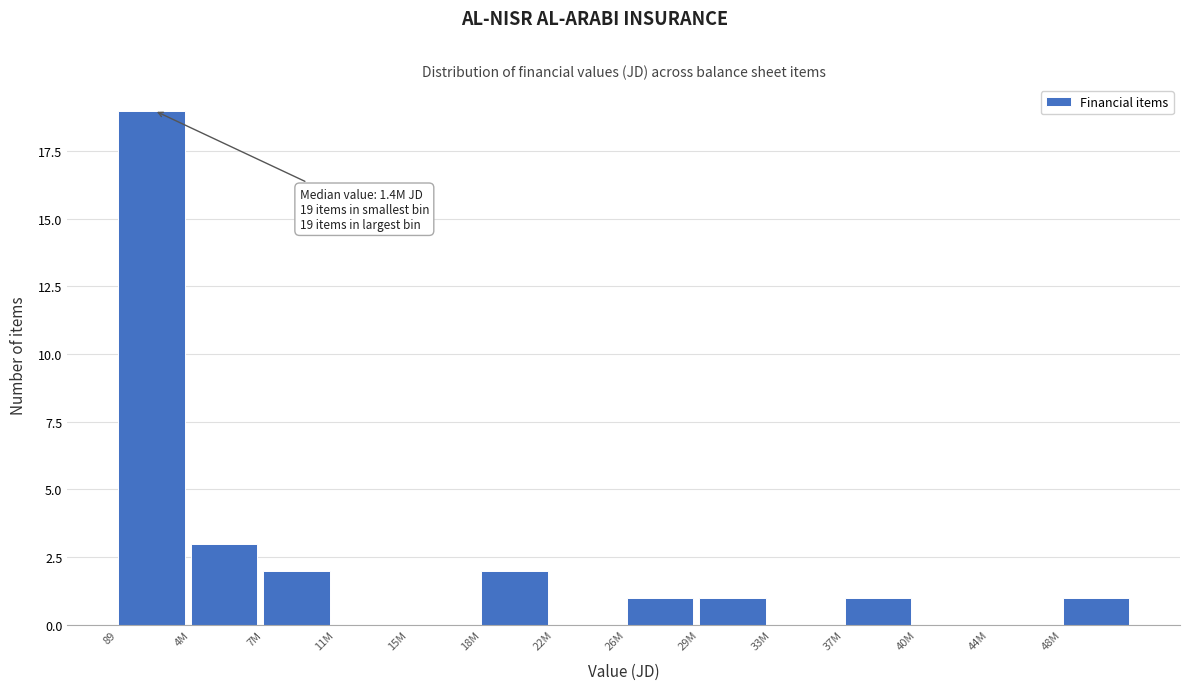

Reading left to right, extract all data points from this chart.

89=19	4M=3	7M=2	11M=0	15M=0	18M=2	22M=0	26M=1	29M=1	33M=0	37M=1	40M=0	44M=0	48M=1